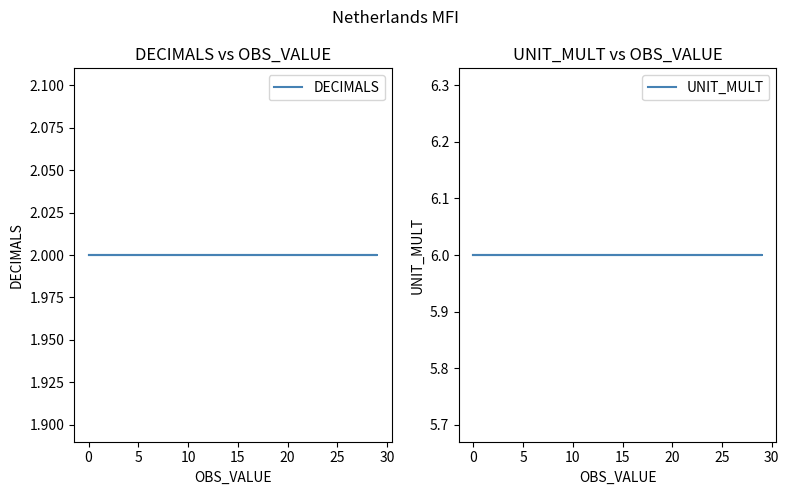

What is the greatest value displayed?

6